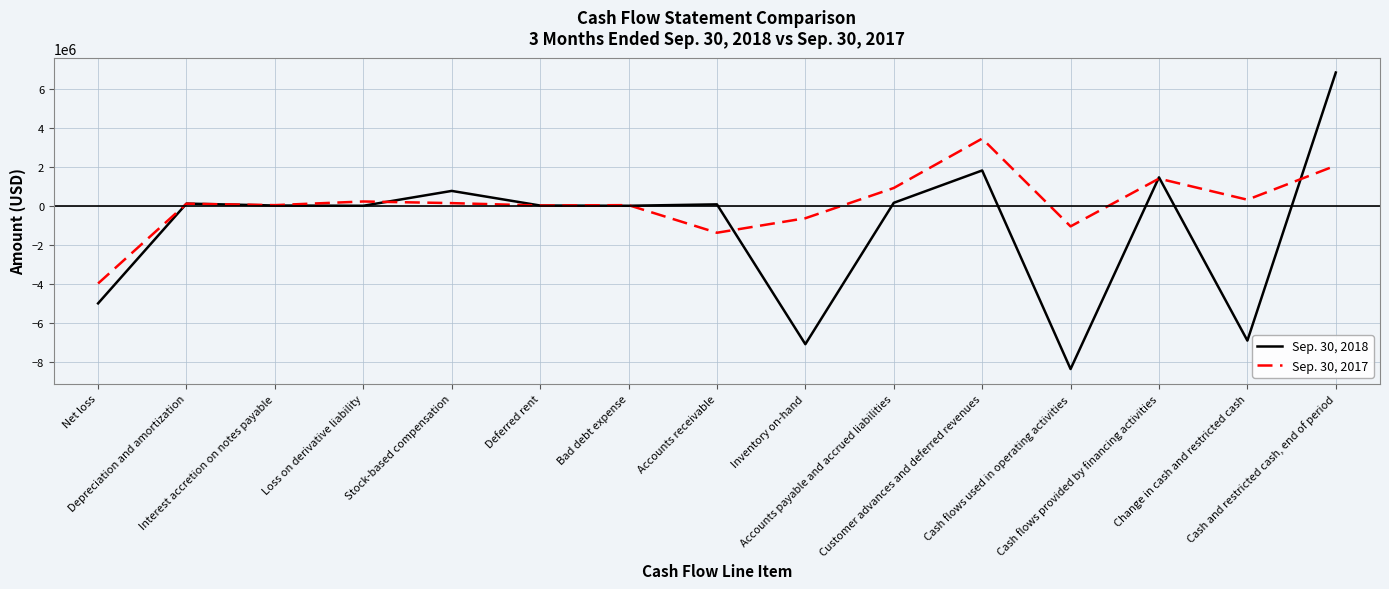

Which series has the largest total across all categories?

Sep. 30, 2017